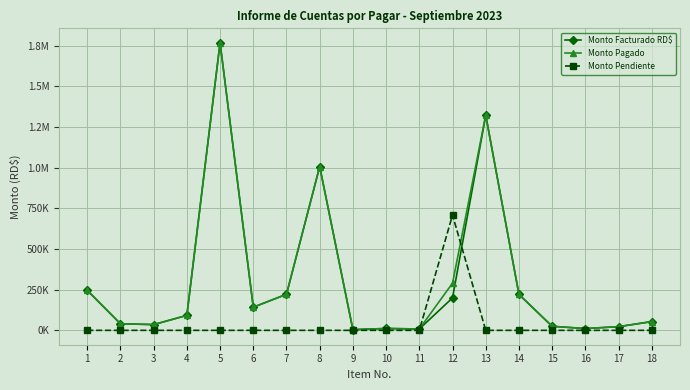

Is this an area chart (filled region under the line)?

No